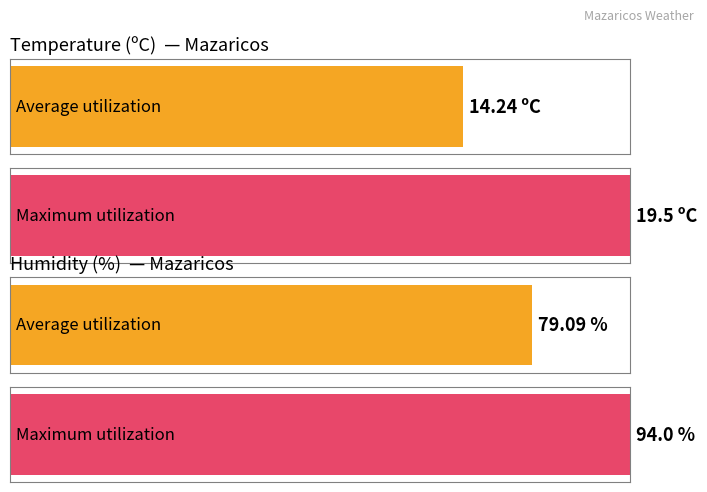

What is the label of the 19th bar from the left?

22:00